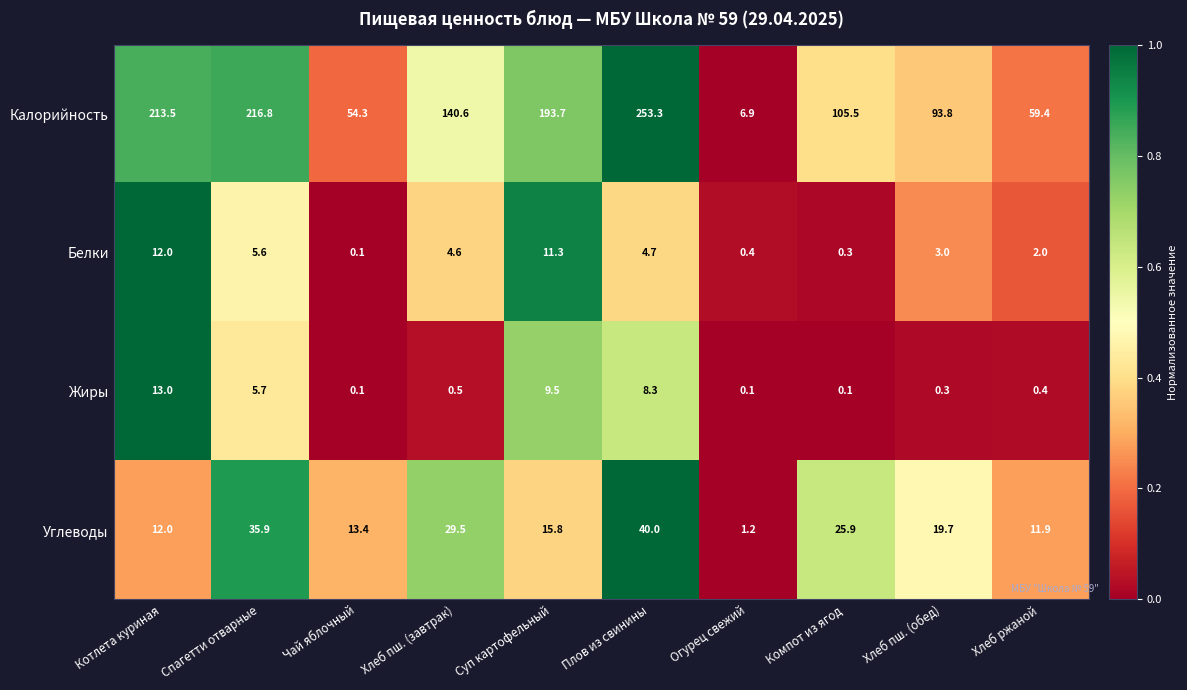

How many distinct data groups are displayed?

4